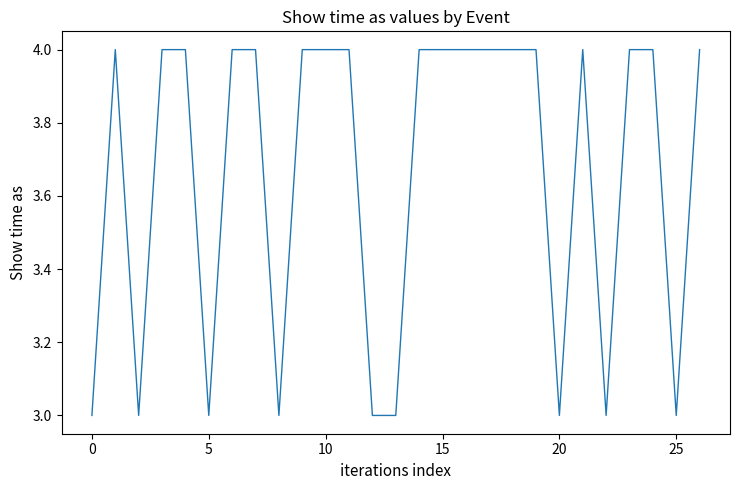

What is the minimum value shown in the chart?

3